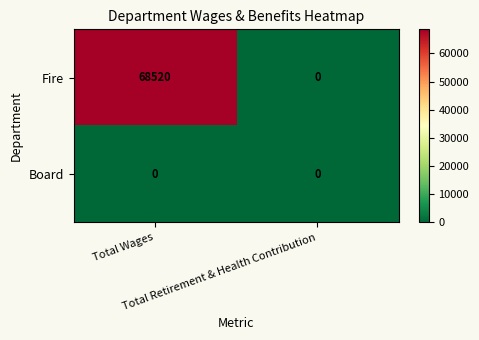

Which series has the largest range (max minus min)?

Fire